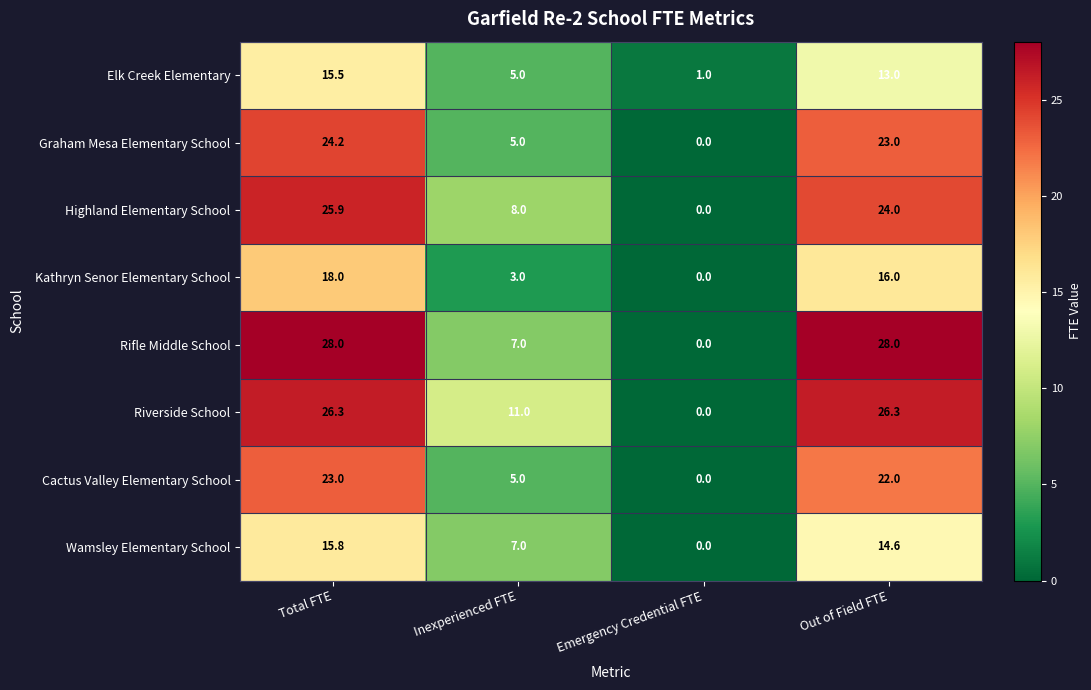

At which label does Cactus Valley Elementary School first exceed 22?

Total FTE